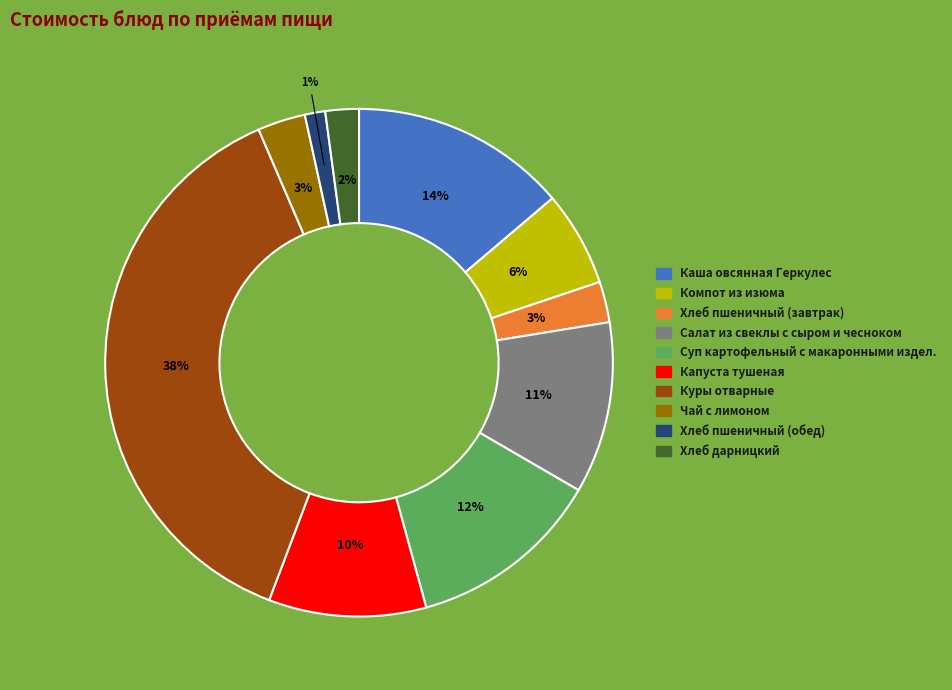

Which slice is the largest?

Куры отварные